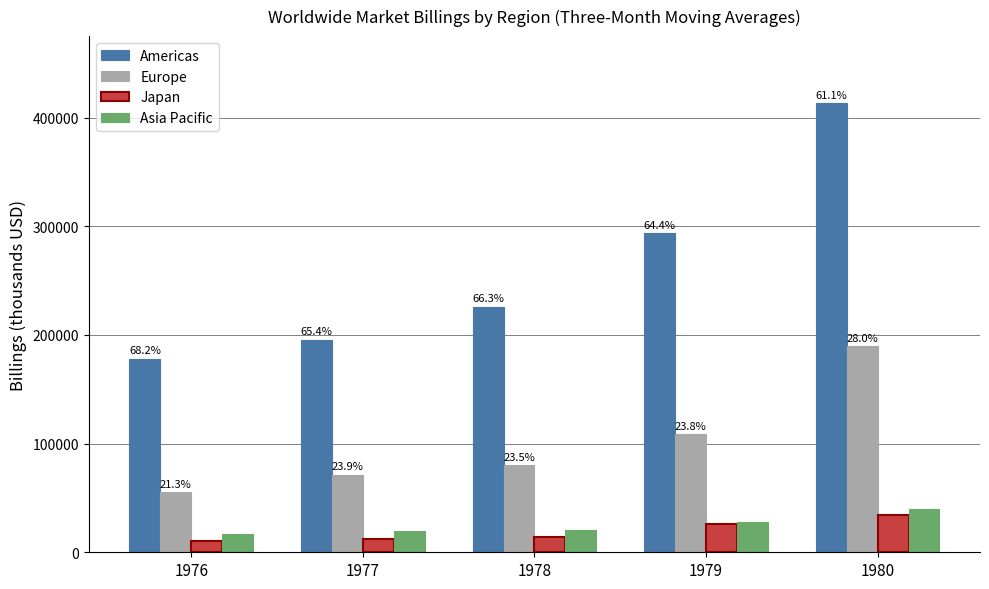

How many bars are there in each group?

4